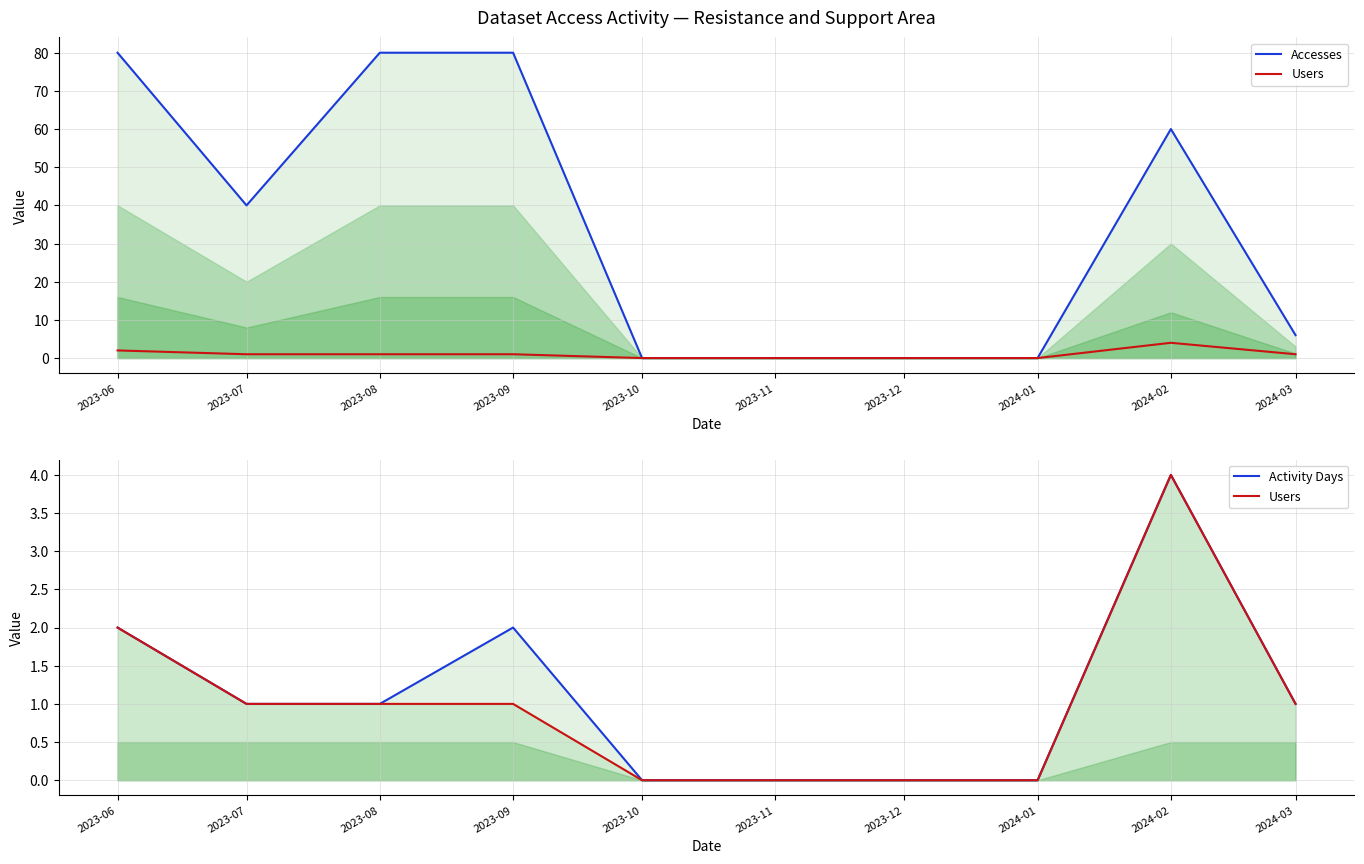

What are all the series names shown in the legend?

Accesses, Users, Activity Days